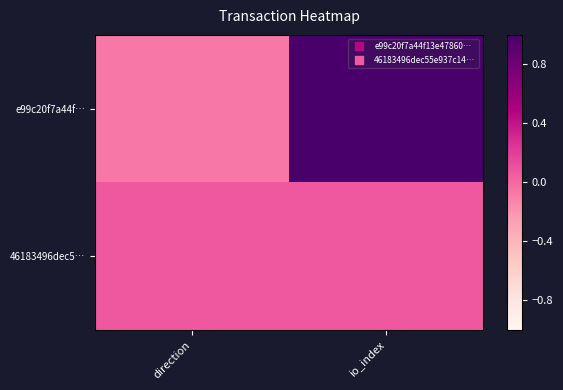

How many categories are shown in the chart?

2